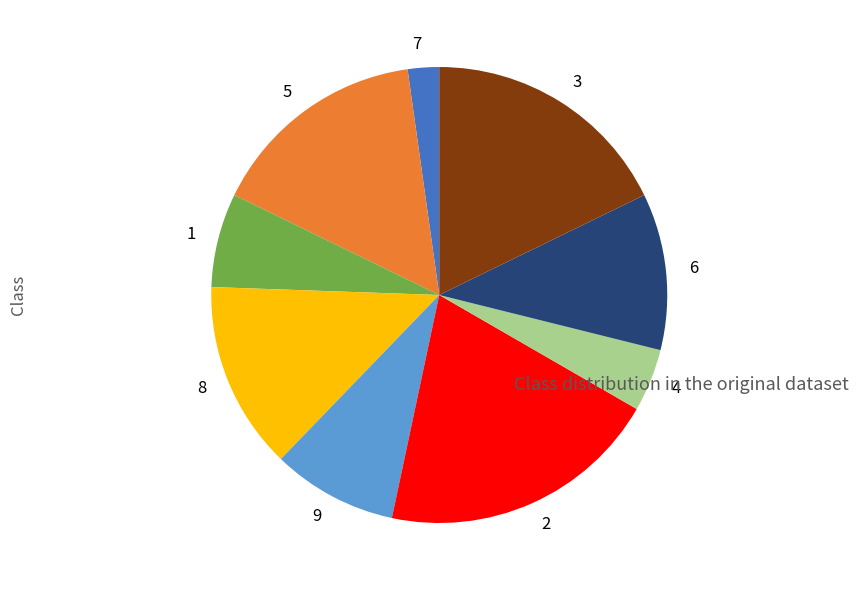

Is it true that 9 is 9% of the pie?

True